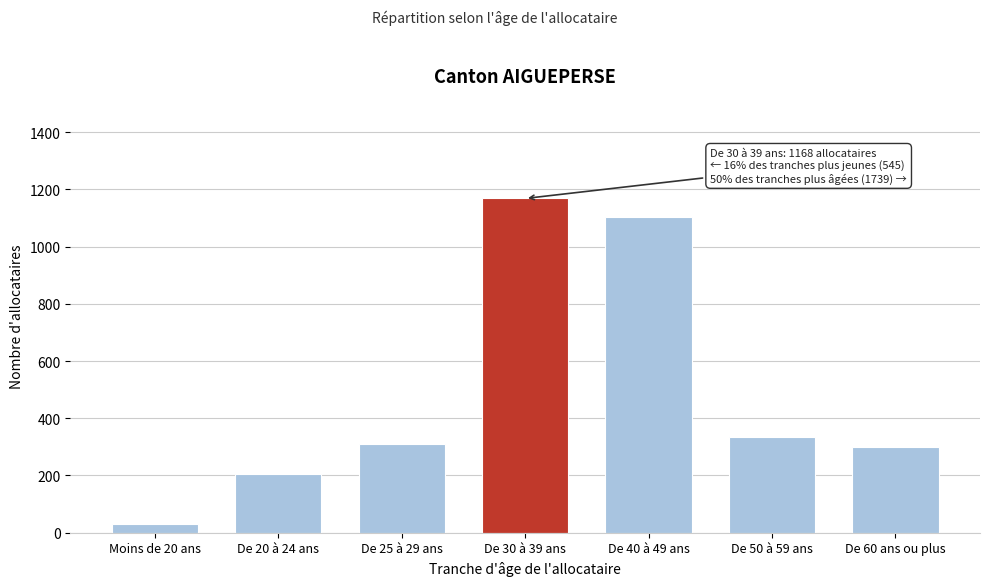

Reading left to right, what are all the values shown in this chart?

31	204	310	1168	1105	333	301